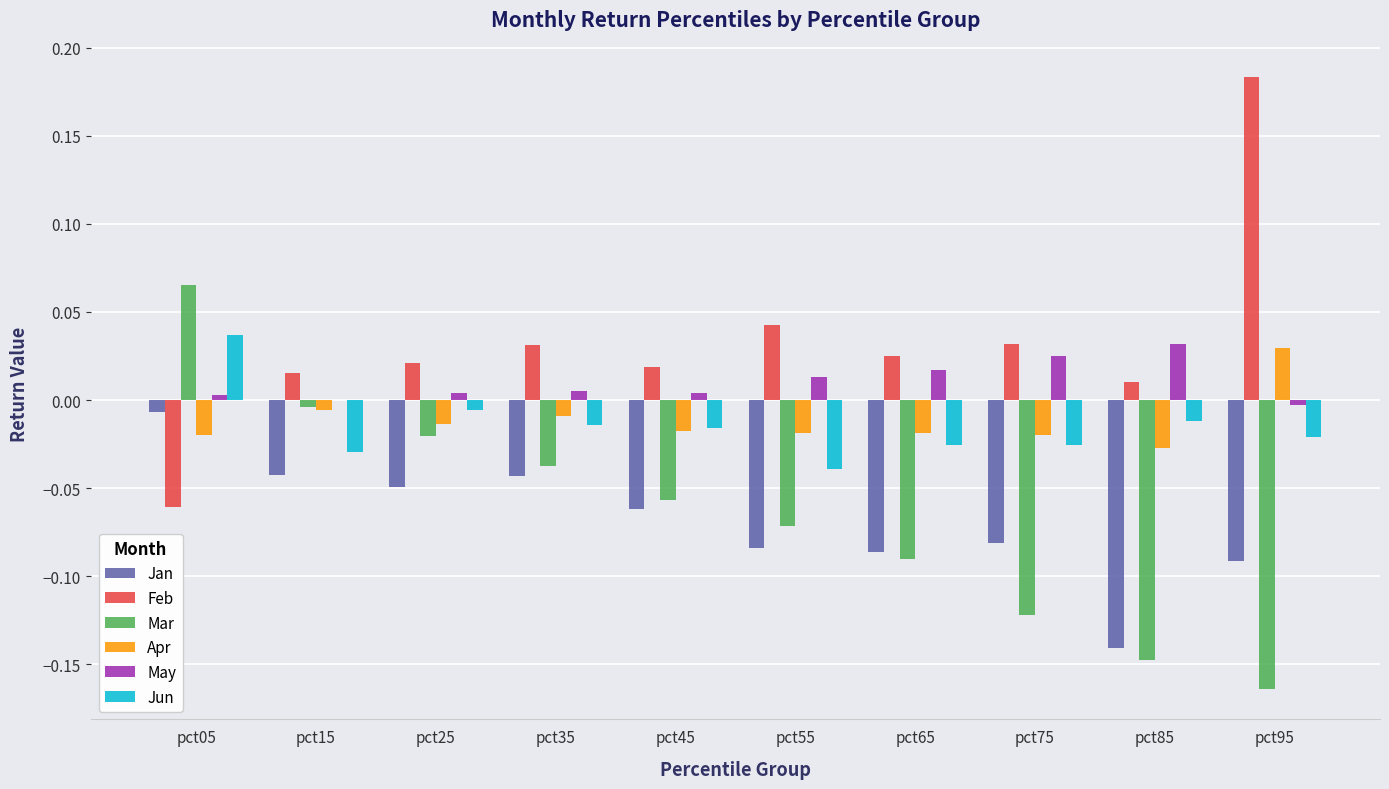

The value of Apr at pct15 is -0.0. True or false?

True